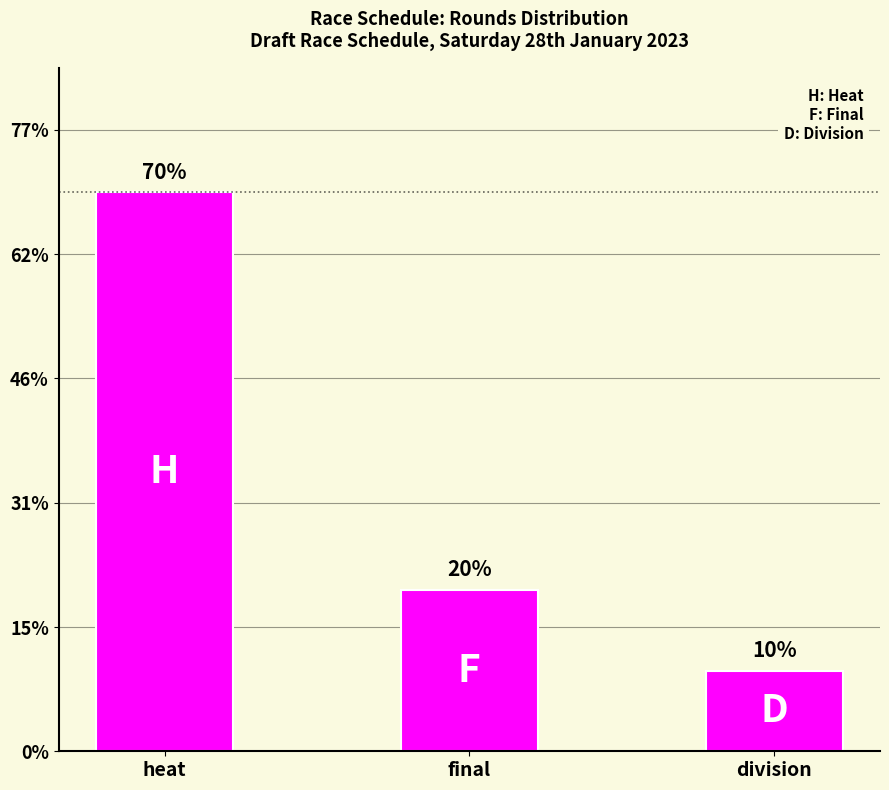

At which label does the data first exceed 52?

heat